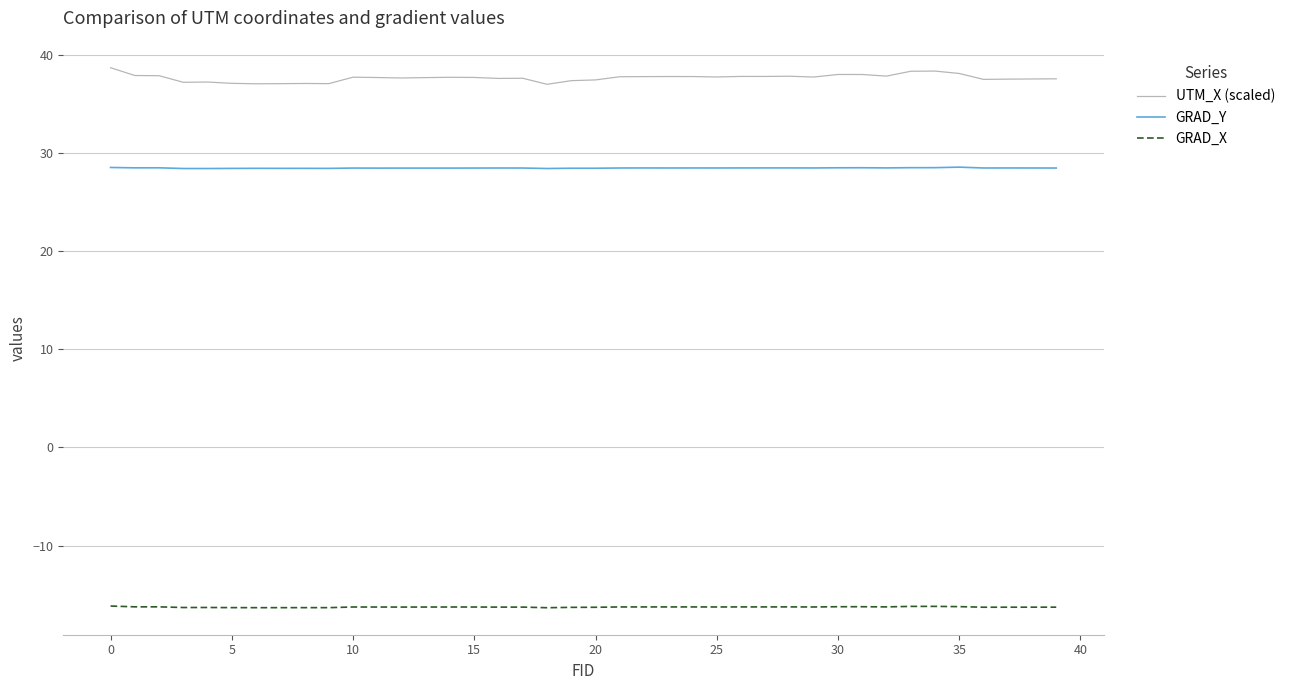

Rank the series by their average value, from highest to lowest.

UTM_X (scaled), GRAD_Y, GRAD_X